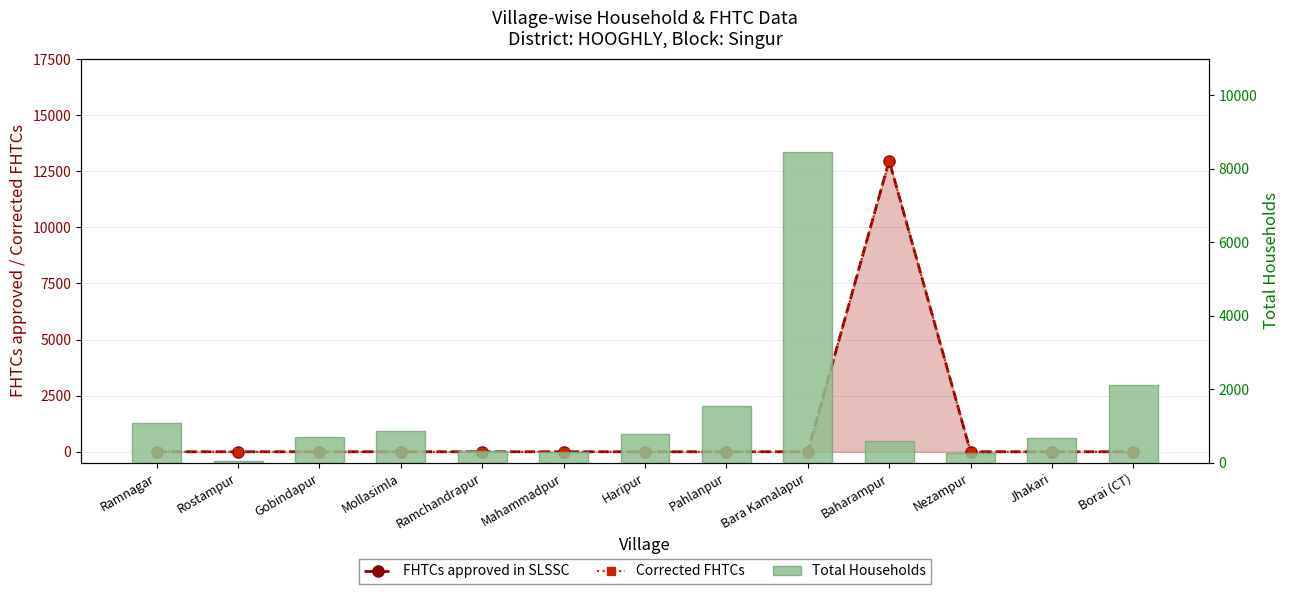

The value of Corrected FHTCs at Mahammadpur is 0. True or false?

True